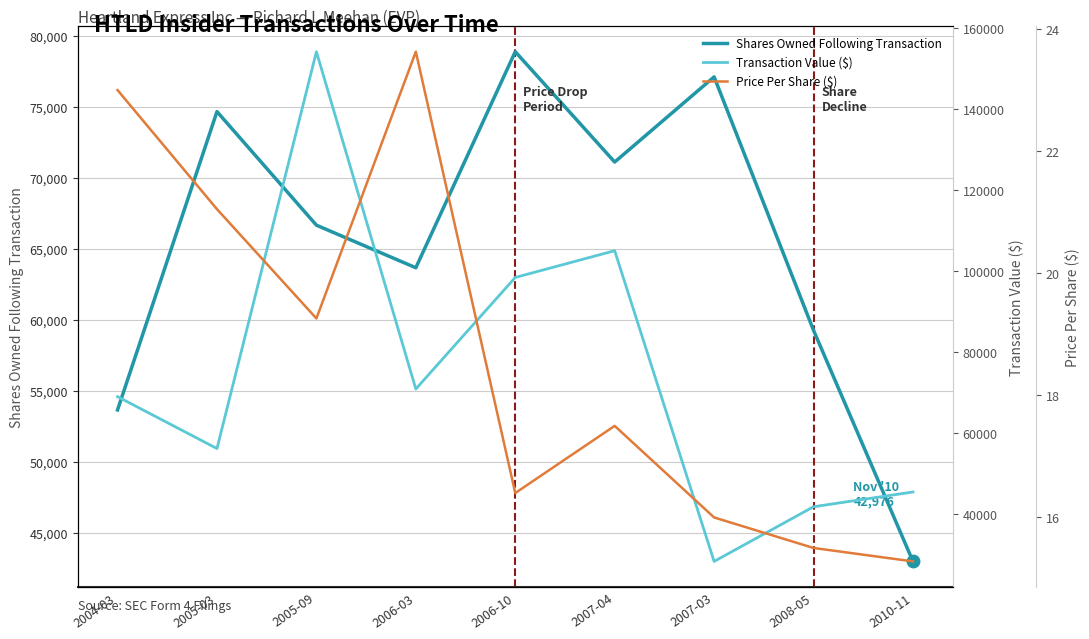

What are all the series names shown in the legend?

sharesOwnedFollowingTransaction, transactionValue, transactionPricePerShare